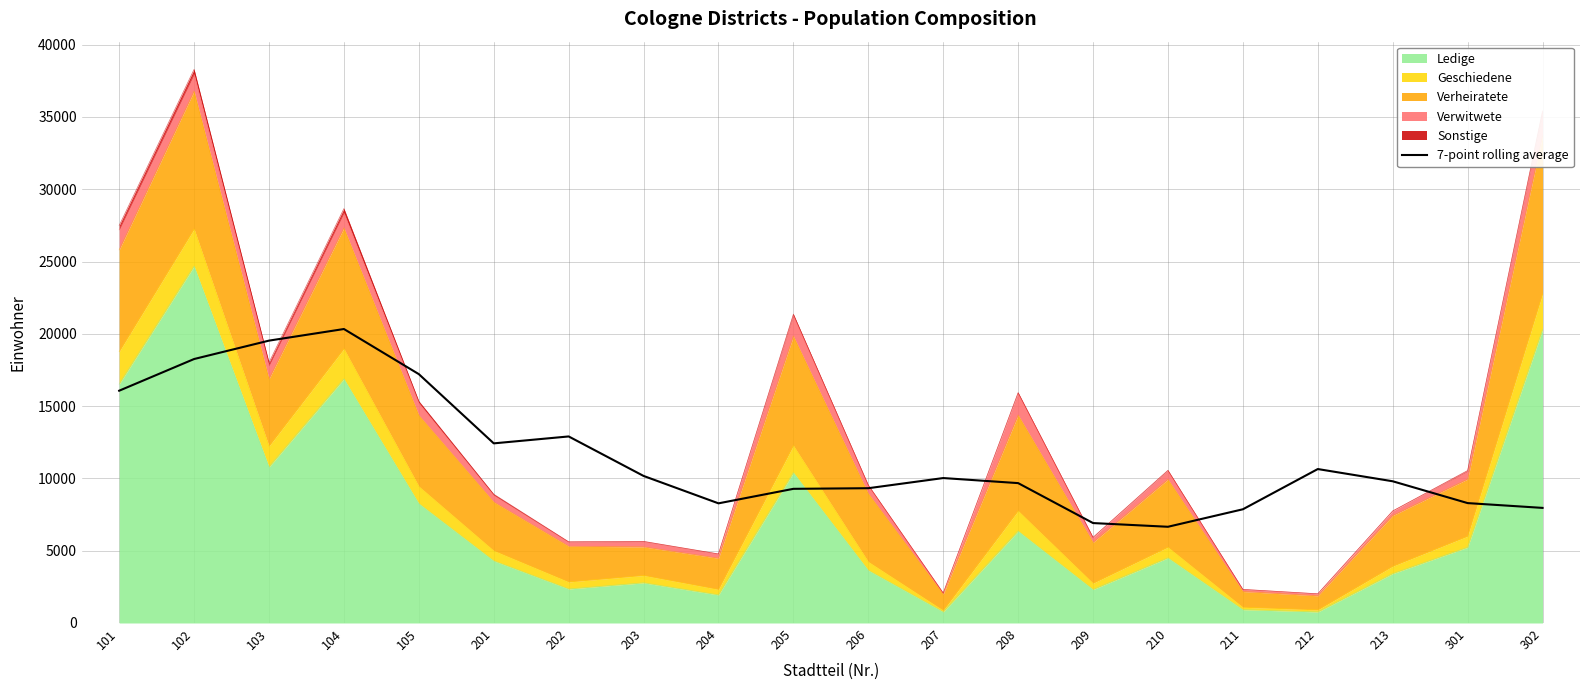

Does the chart display data point markers on the line(s)?

No